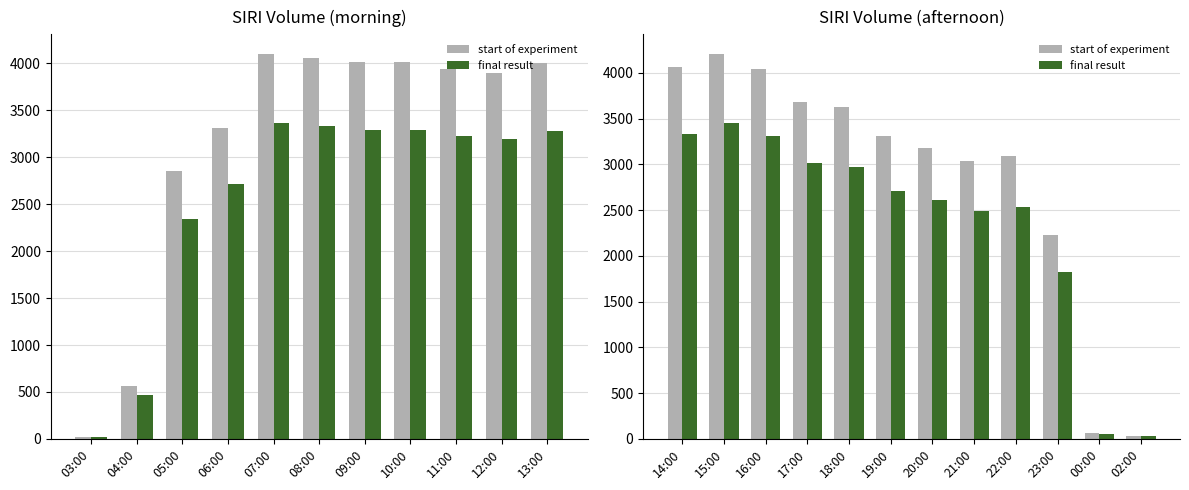

How many groups of bars are there?

12